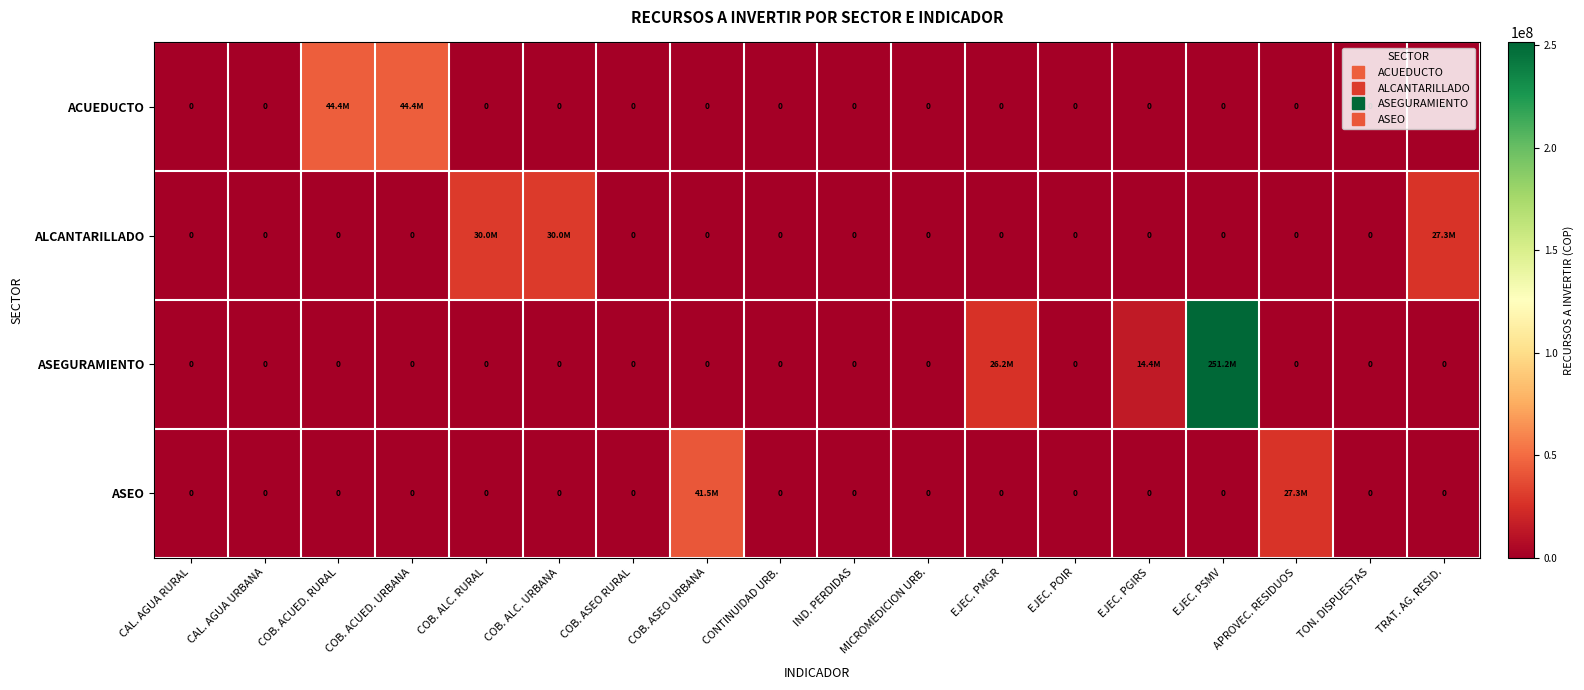

At which category is the sum across all series the highest?

EJEC. PSMV